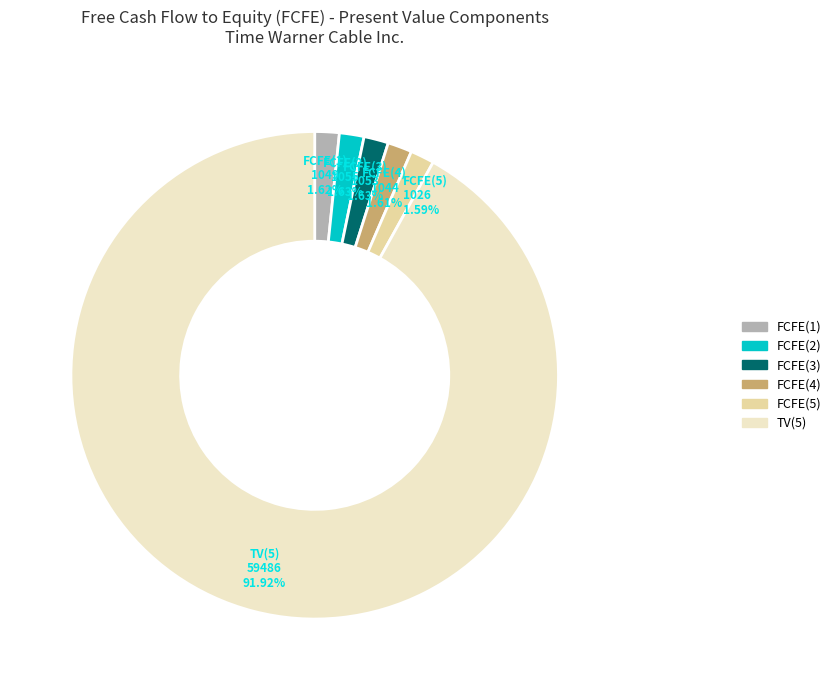

To the nearest percent, what percentage of the pie is FCFE(2)?

2%